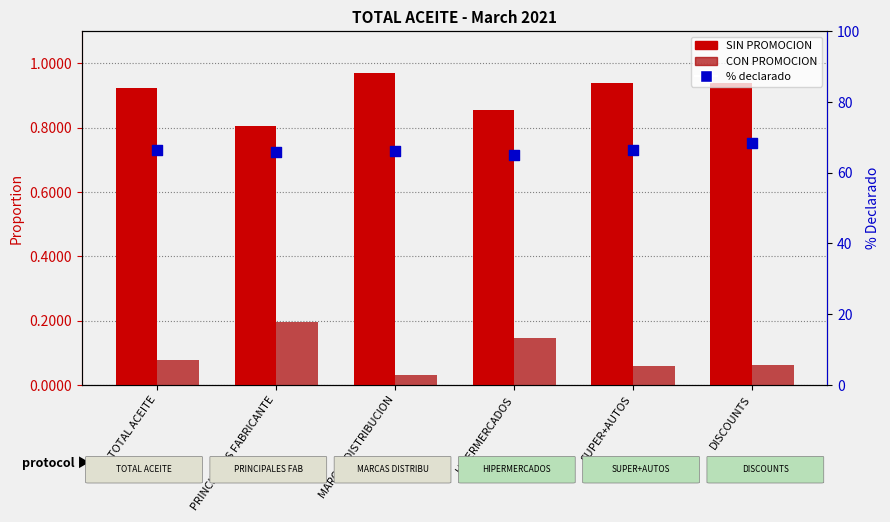

Which series reaches the maximum Y coordinate?

% declarado